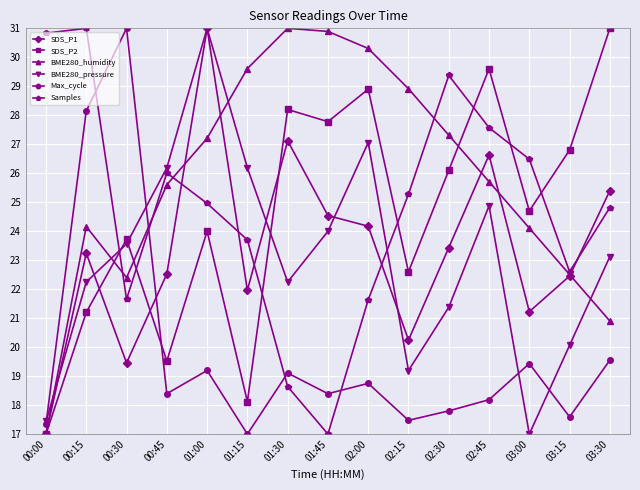

Between 02:30 and 03:15, which series saw the biggest shift?

Samples